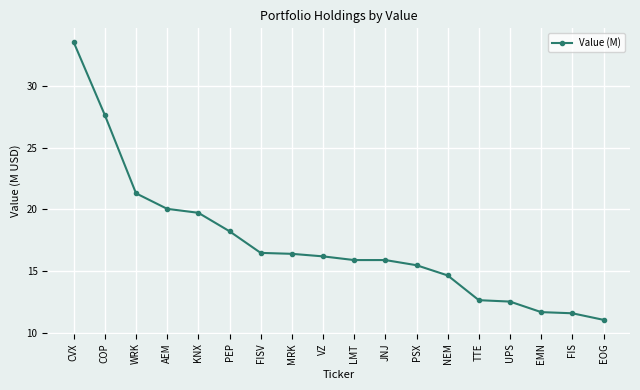

True or false: the data shows 27.6 at COP.

True